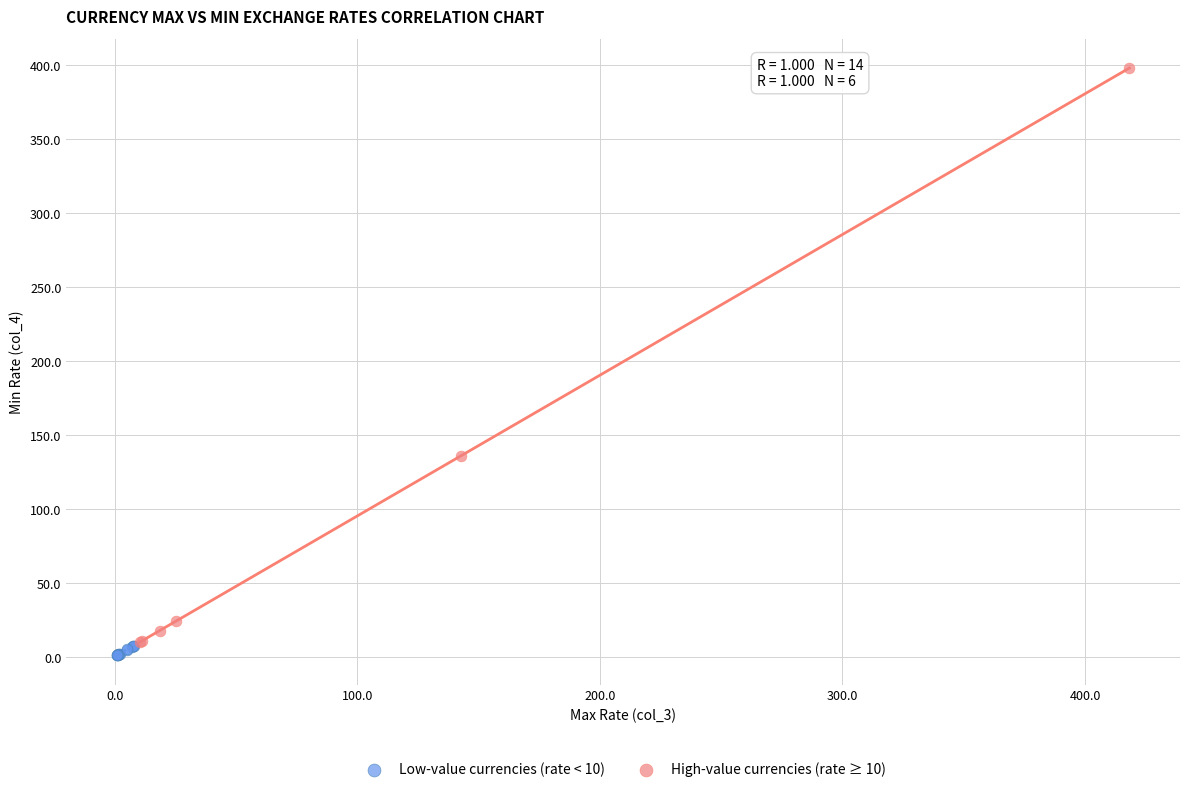

Which series has the widest spread of Y values?

High-value currencies (rate ≥ 10)